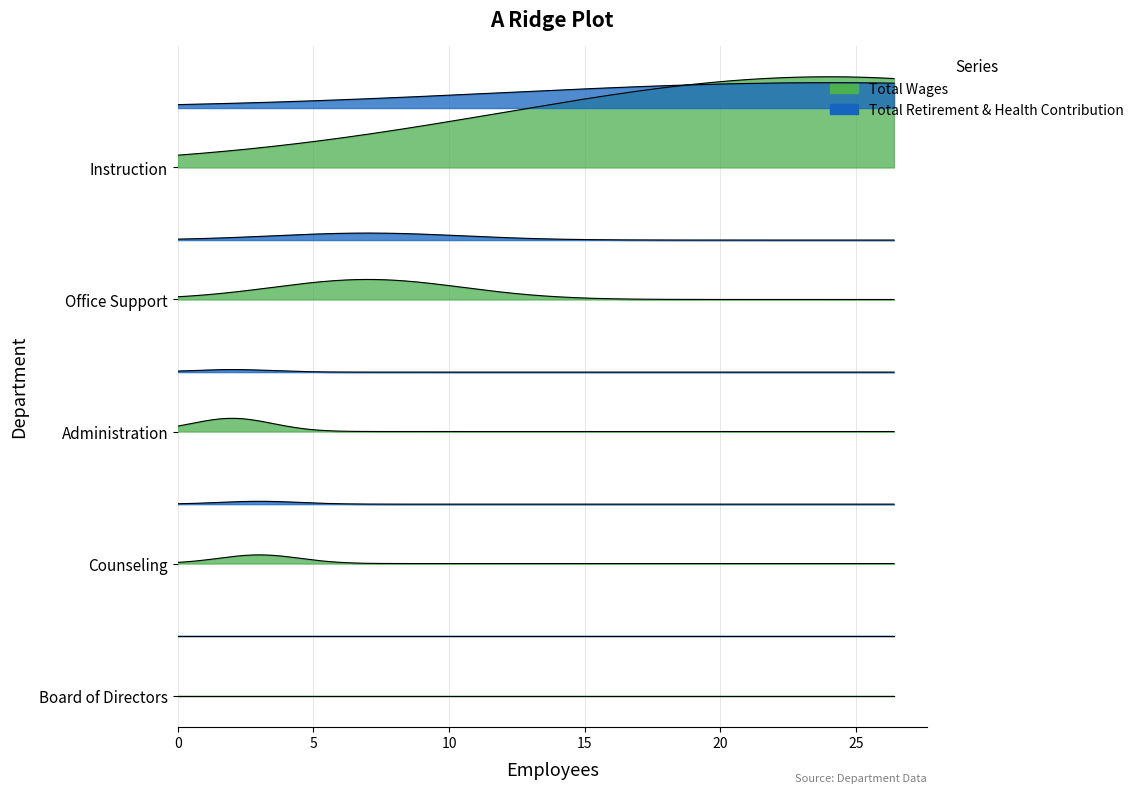

What are all the series names shown in the legend?

Total Wages, Total Retirement & Health Contribution